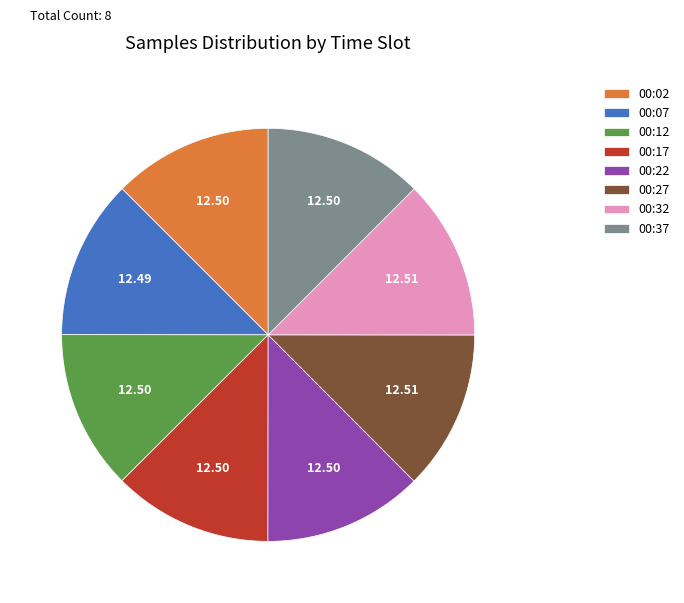

True or false: 00:02 accounts for 13% of the total.

True